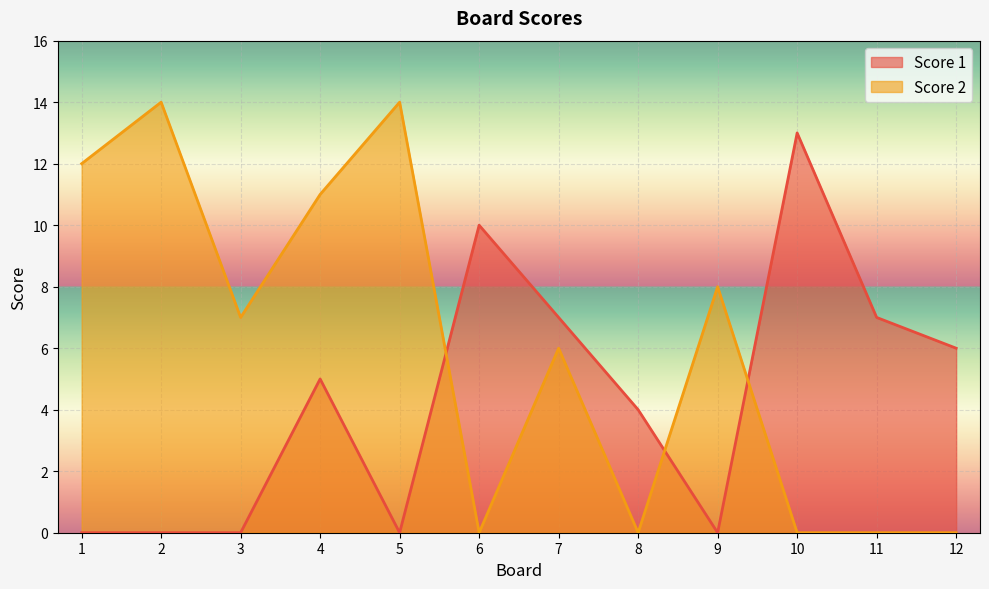

Rank the series at 8 from lowest to highest value.

Score 2, Score 1